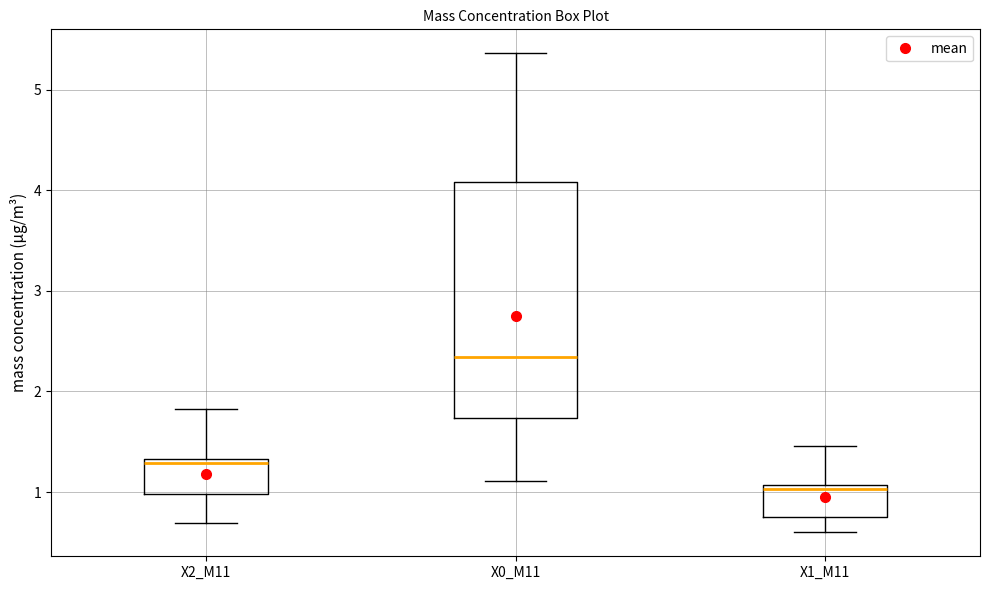

Where does the median line of the box for X0_M11 sit on the y-axis? The values are not printed on the chart, so give them approximately, as read against the axis.

2.3